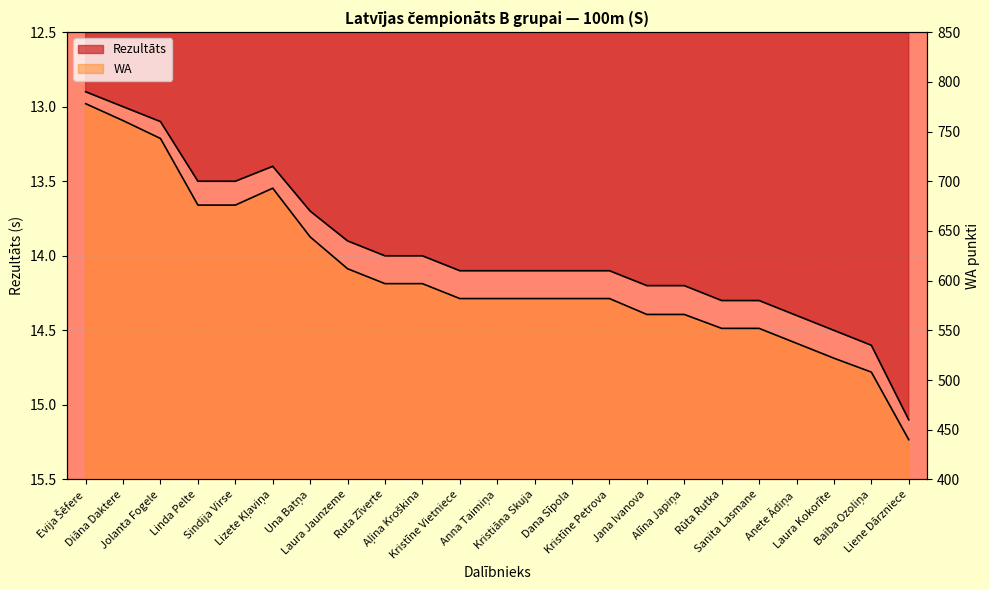

Rank the series at Dana Sīpola from highest to lowest value.

WA, Rezultāts